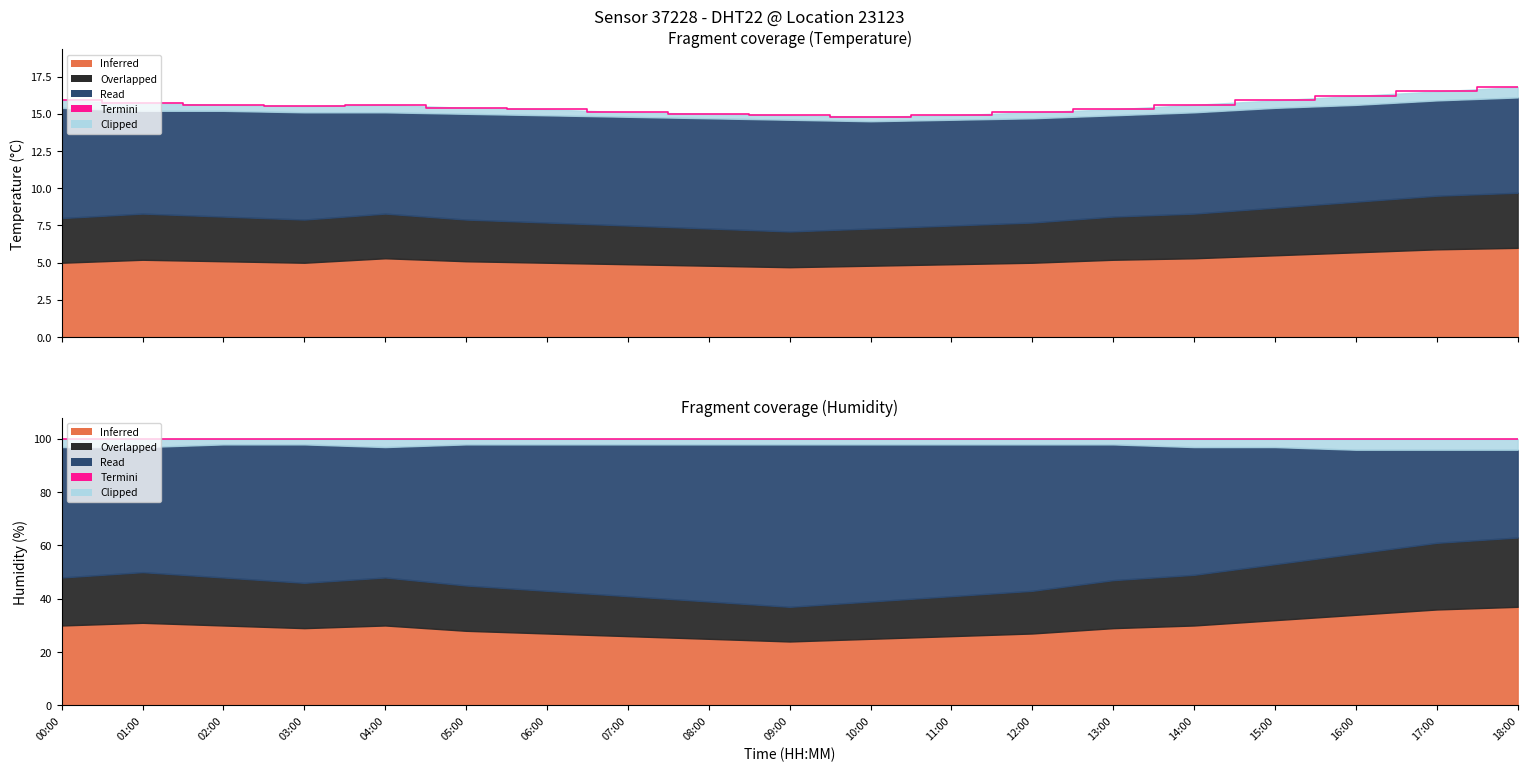

What is the label of the 8th point from the left?

07:00